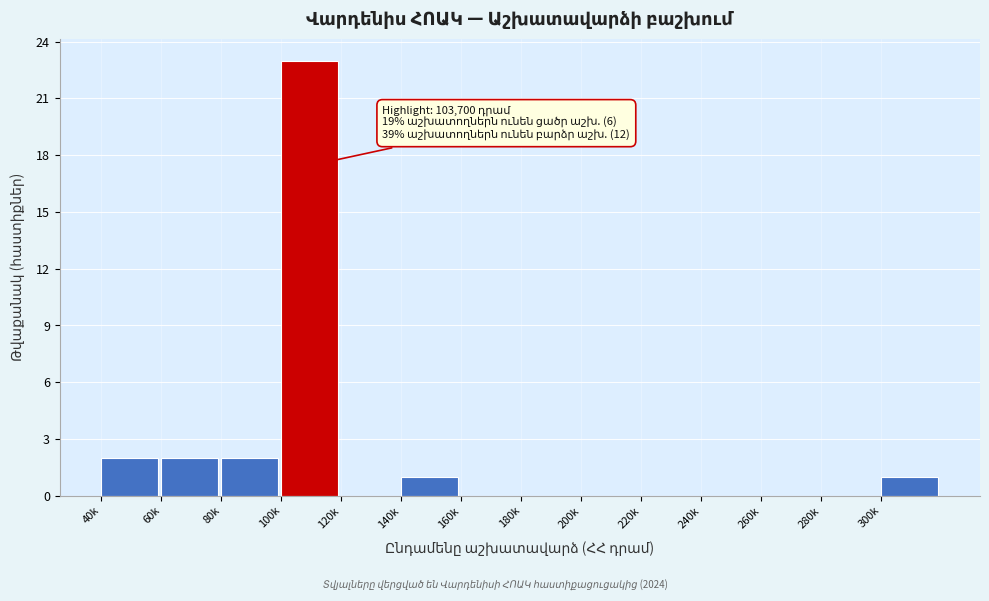

Reading left to right, transcribe all the data shown in this chart.

40k=2	60k=2	80k=2	100k=23	120k=0	140k=1	160k=0	180k=0	200k=0	220k=0	240k=0	260k=0	280k=0	300k=1